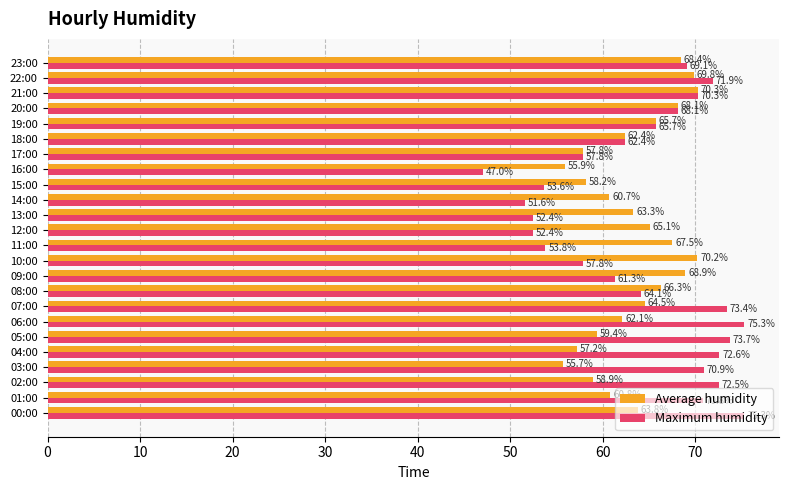

What value does the Average humidity series have at 21:00?

70.3